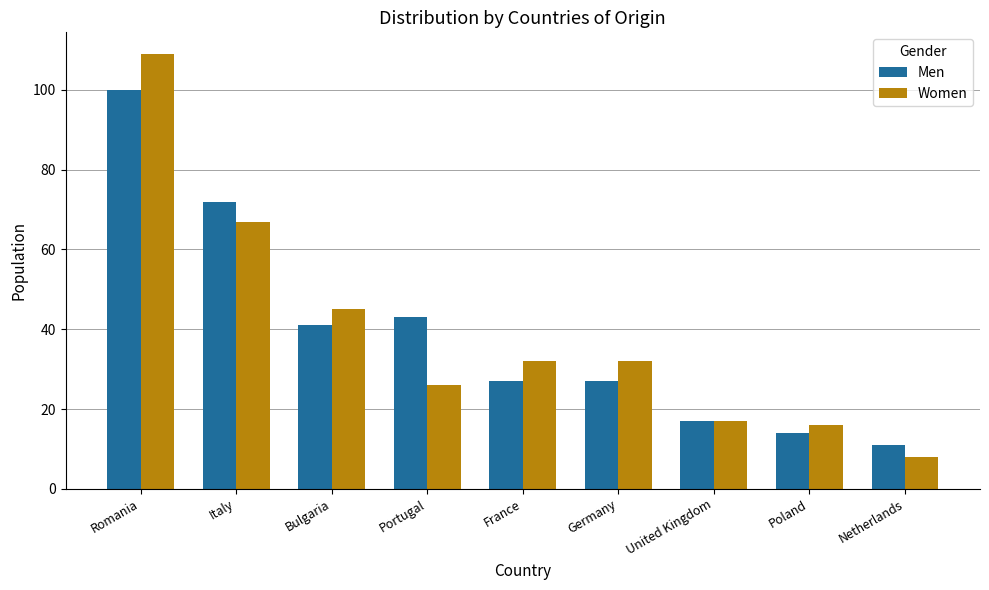

Which label corresponds to the largest value in the chart?

Romania